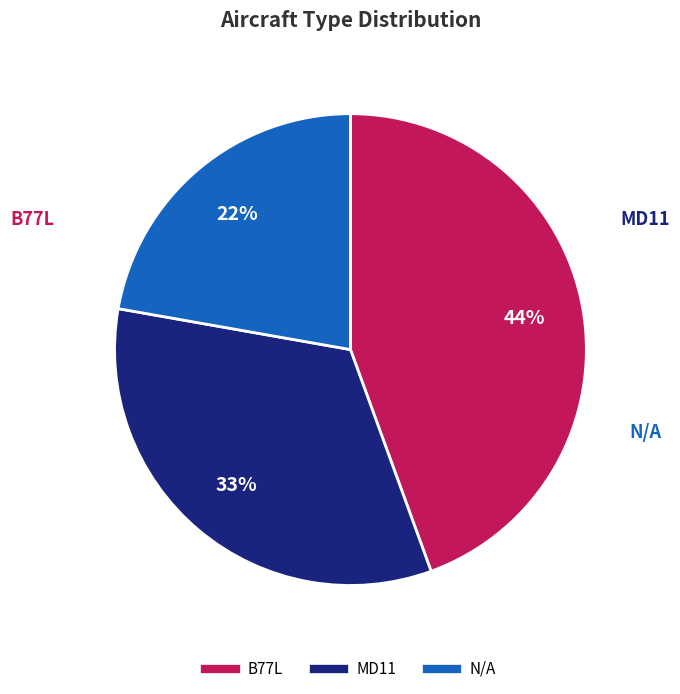

Which category has the biggest portion of the pie?

B77L